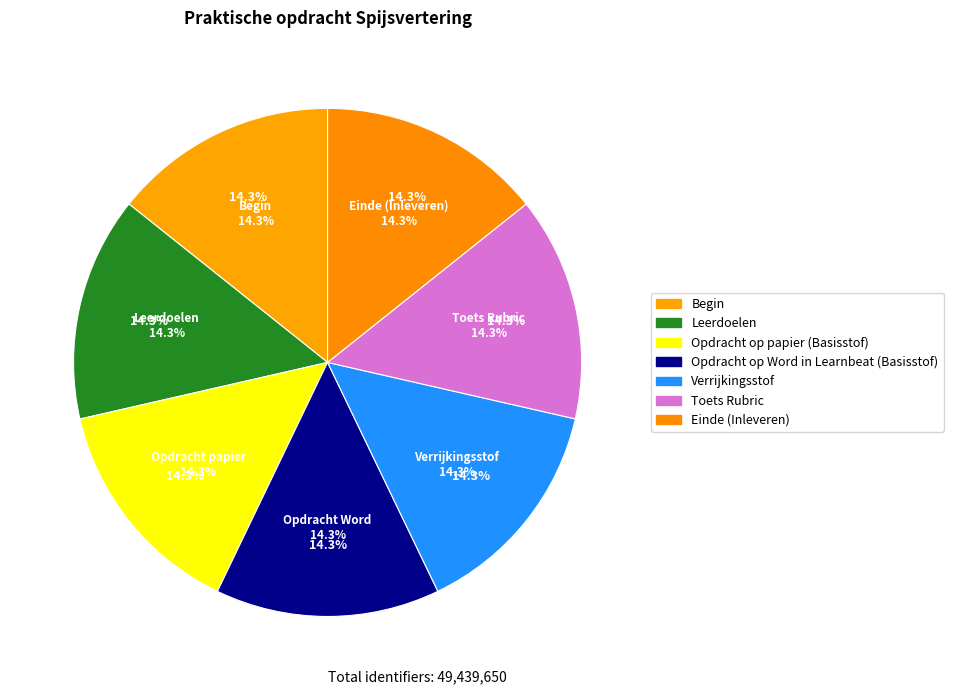

Between Begin and Leerdoelen, which is larger?

Leerdoelen